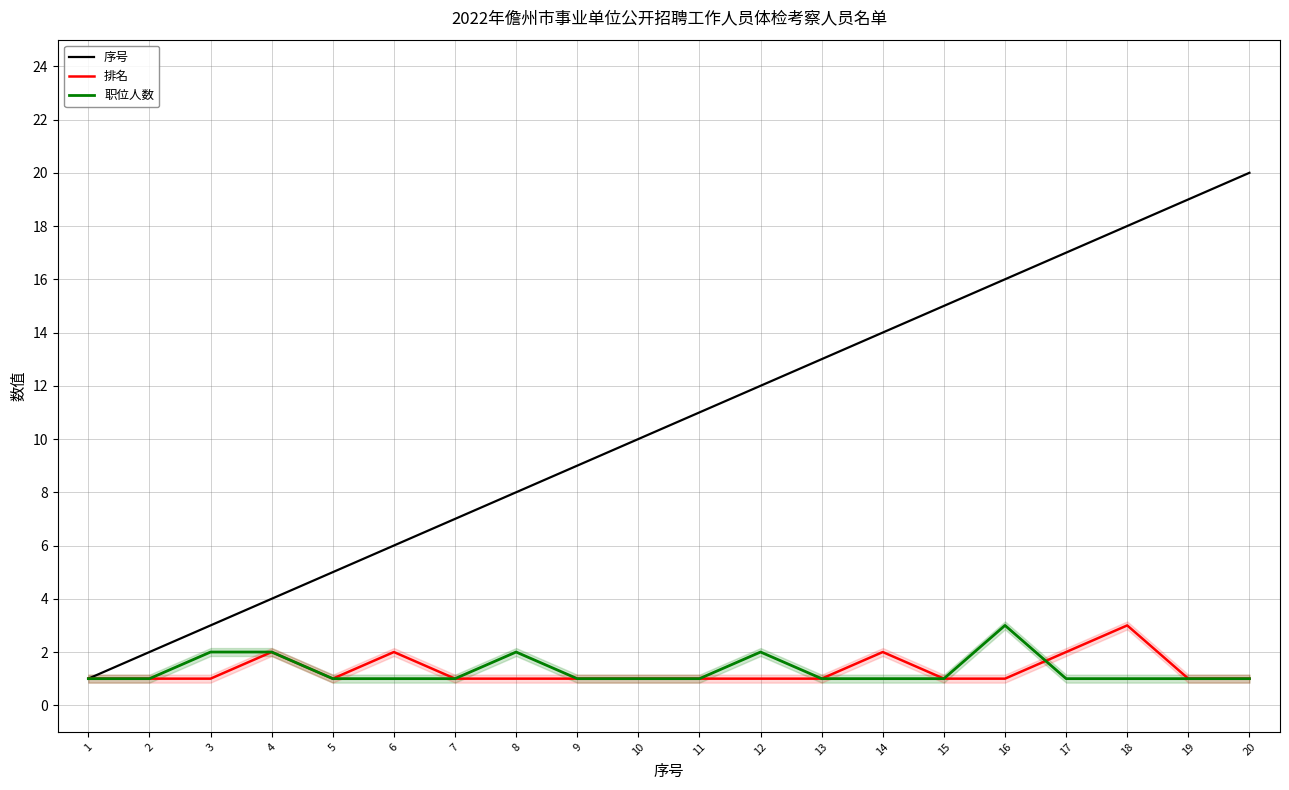

Rank the series by their maximum value, from lowest to highest.

排名, 职位人数, 序号